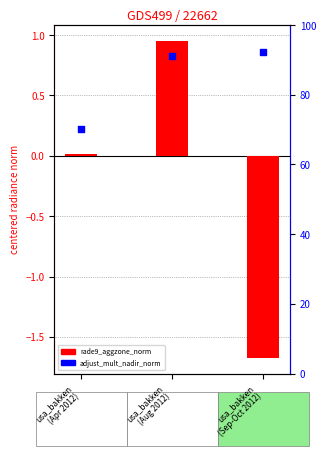

What is the total value across all series at usa_bakken
(Sep-Oct 2012)?

90.5